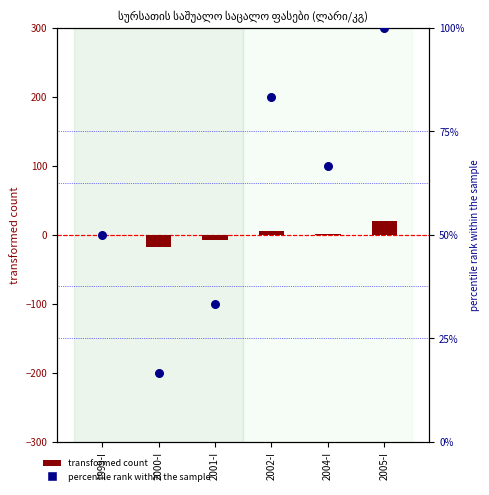

At which category is the sum across all series the highest?

2005-I